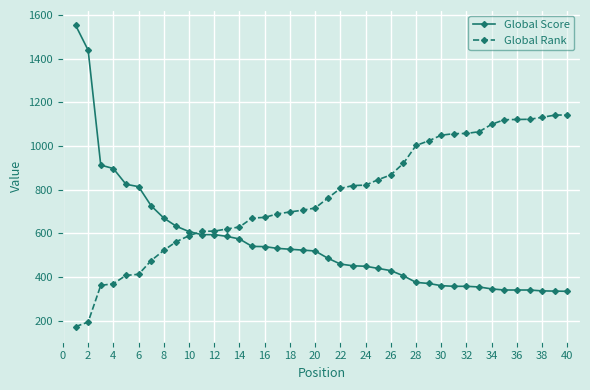

Which series has the largest total across all categories?

Global Rank